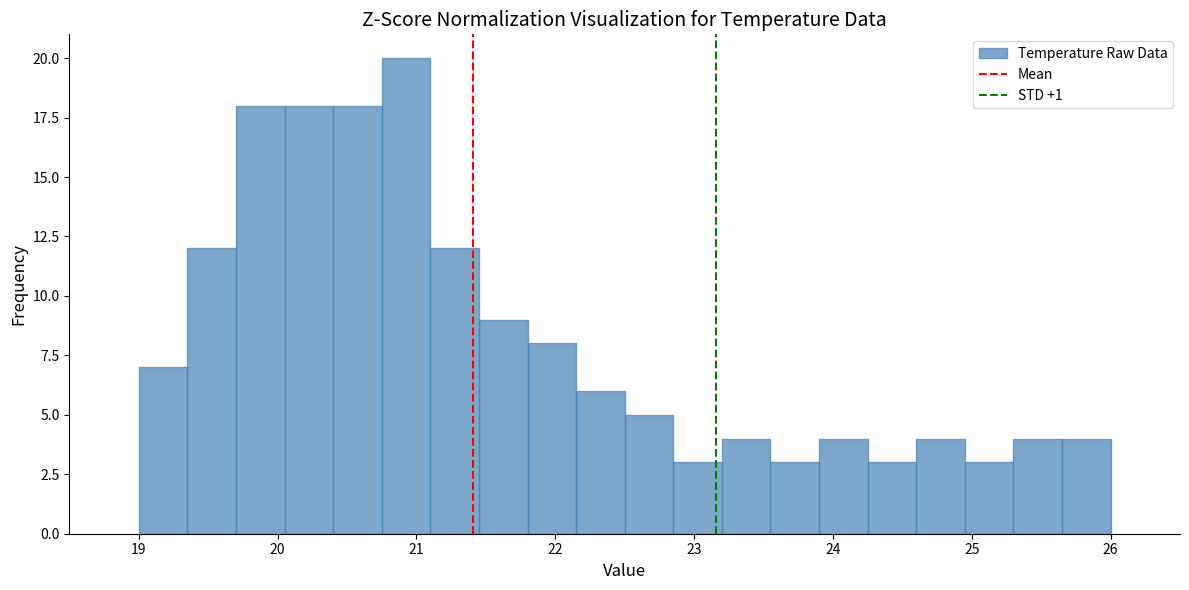

Read against the x-axis, roughly where is the centre of the tallest bar?

20.9